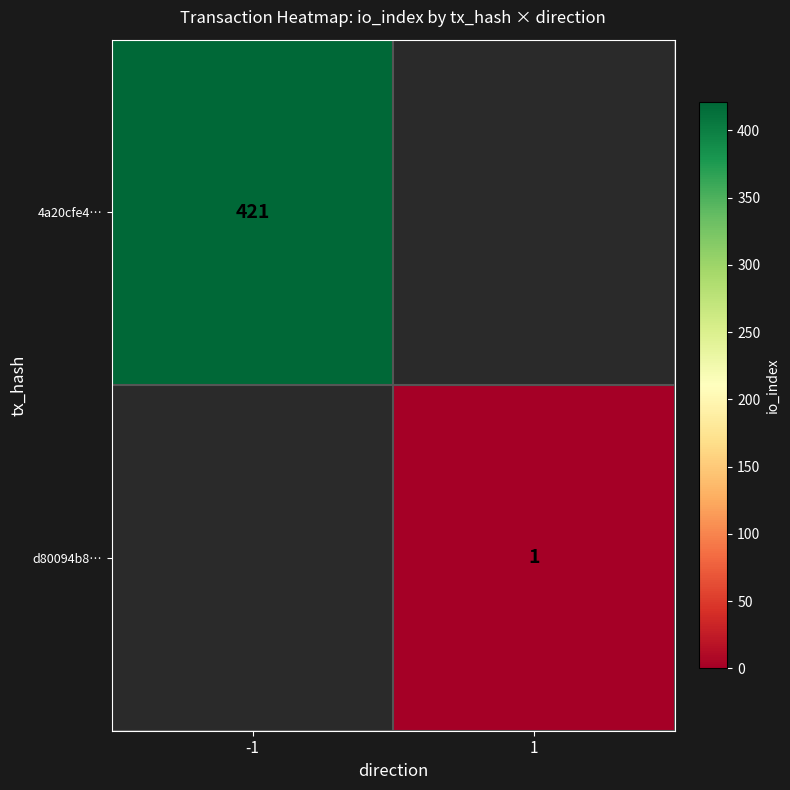

What is the greatest value displayed?

421.0